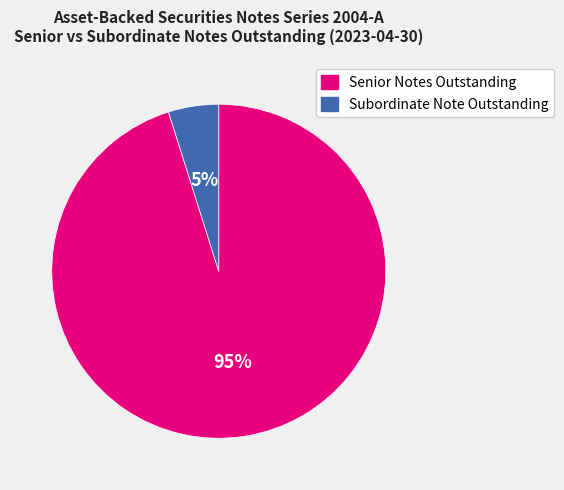

Does Subordinate Note Outstanding represent more than half of the total?

No